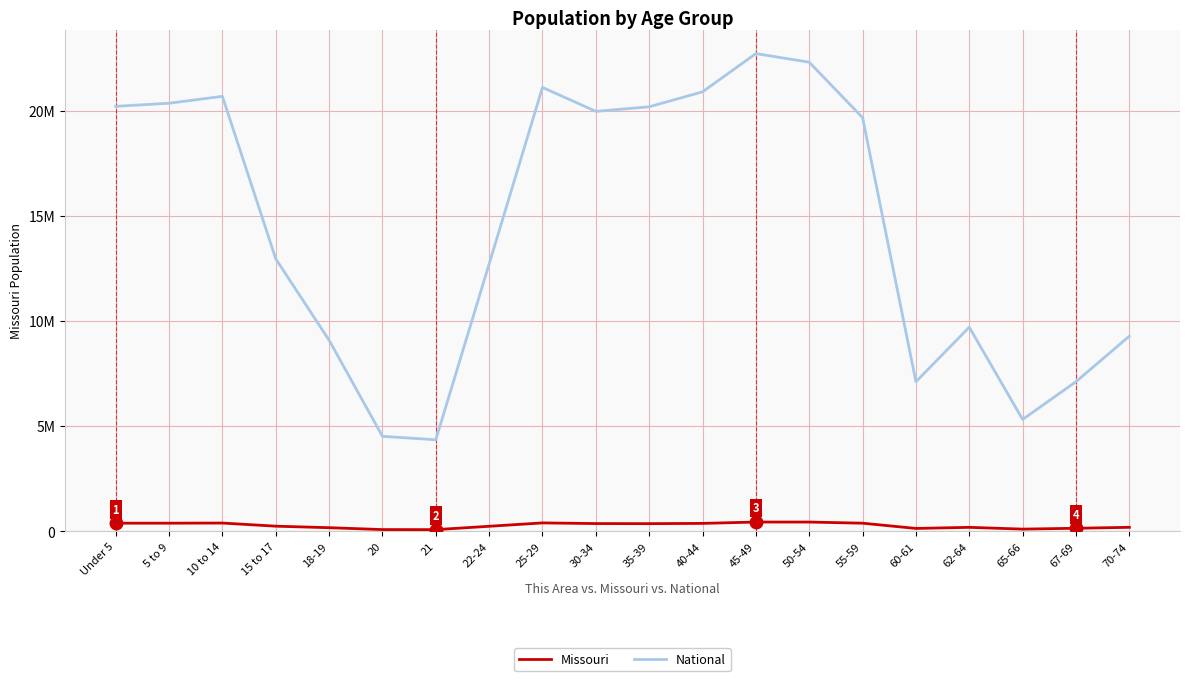

Is this an area chart (filled region under the line)?

No